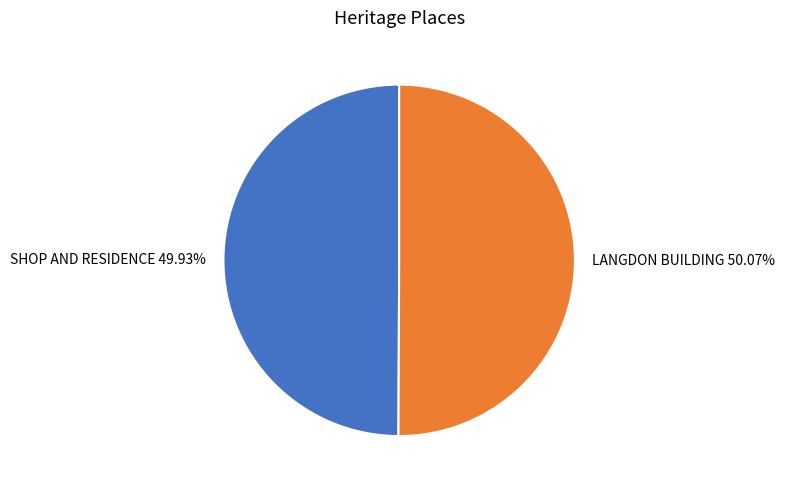

To the nearest percent, what percentage of the pie is LANGDON BUILDING?

50%